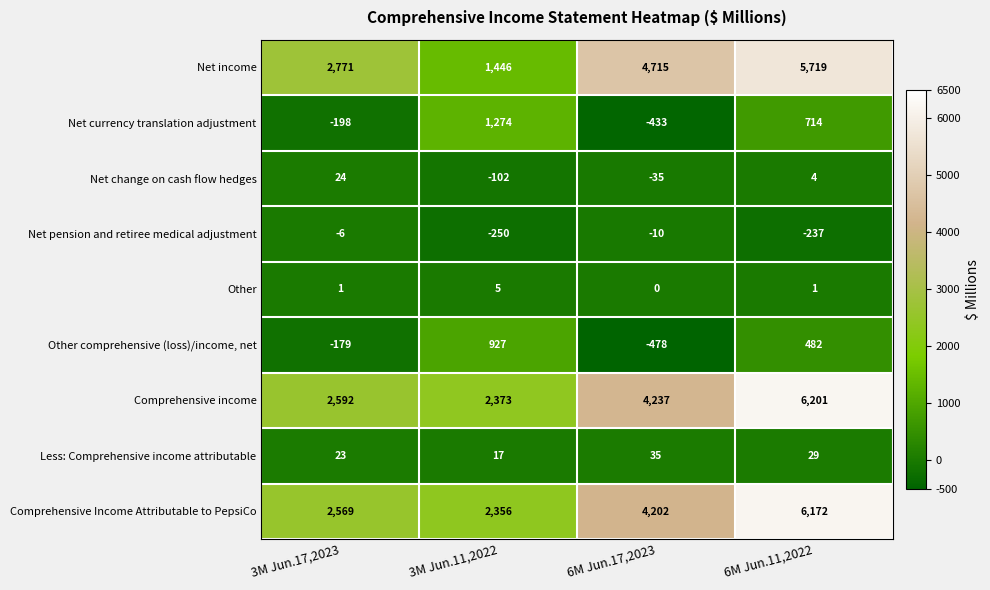

Which label corresponds to the largest value in the chart?

6M Jun.11,2022